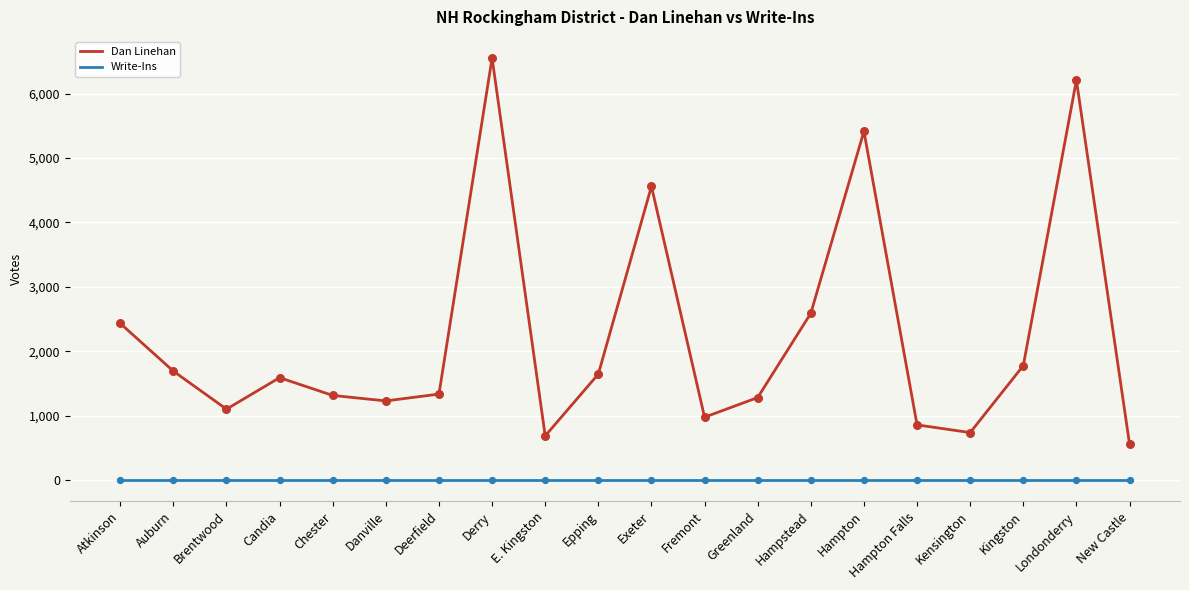

Which series has the largest total across all categories?

Dan Linehan